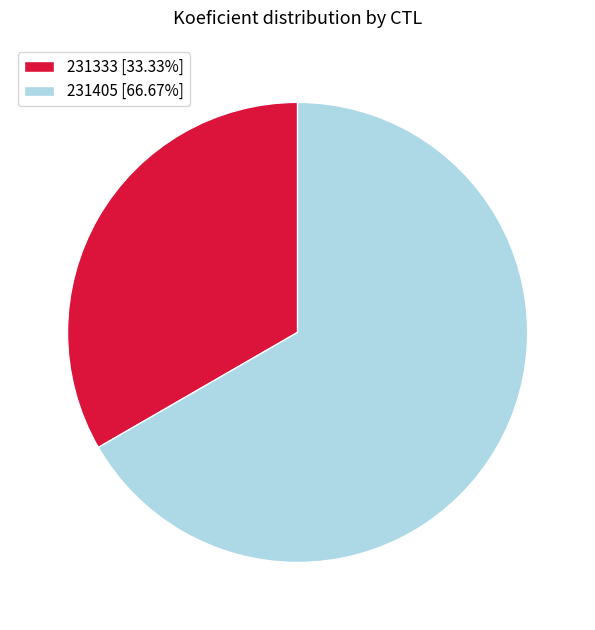

Does any single category account for the majority?

Yes